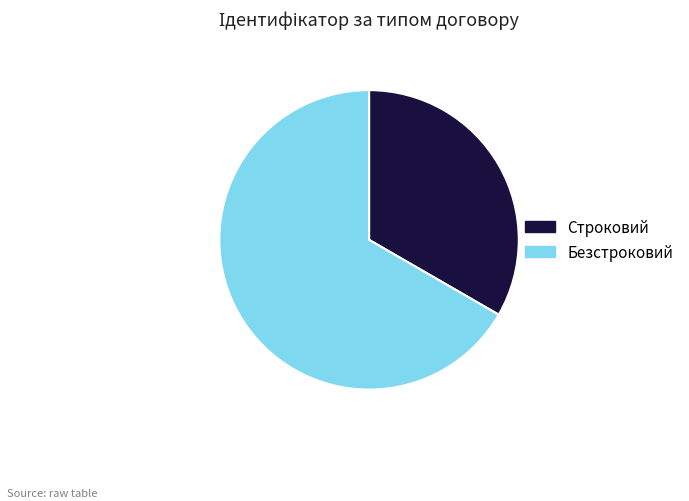

Which has a higher value, Безстроковий or Строковий?

Безстроковий